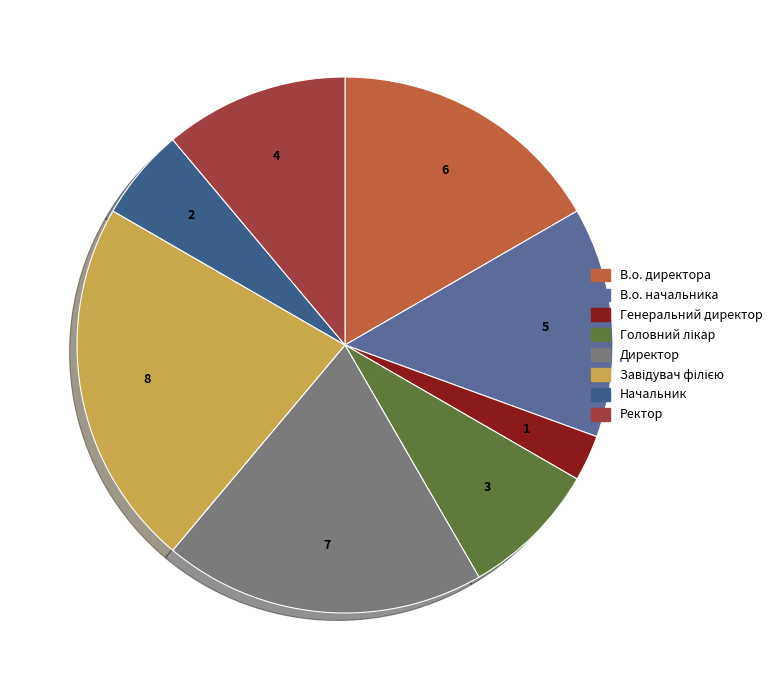

Which category has the biggest portion of the pie?

Завідувач філією